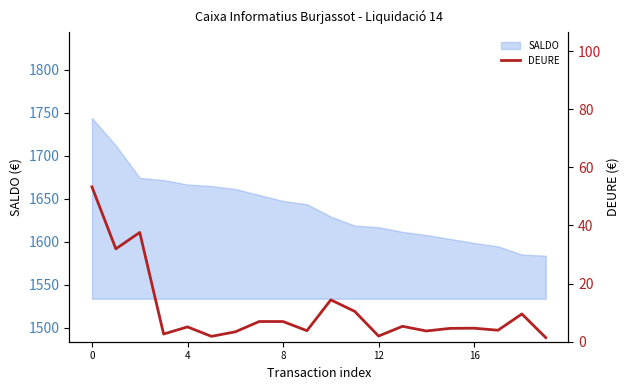

What is the minimum value for SALDO?

1583.8